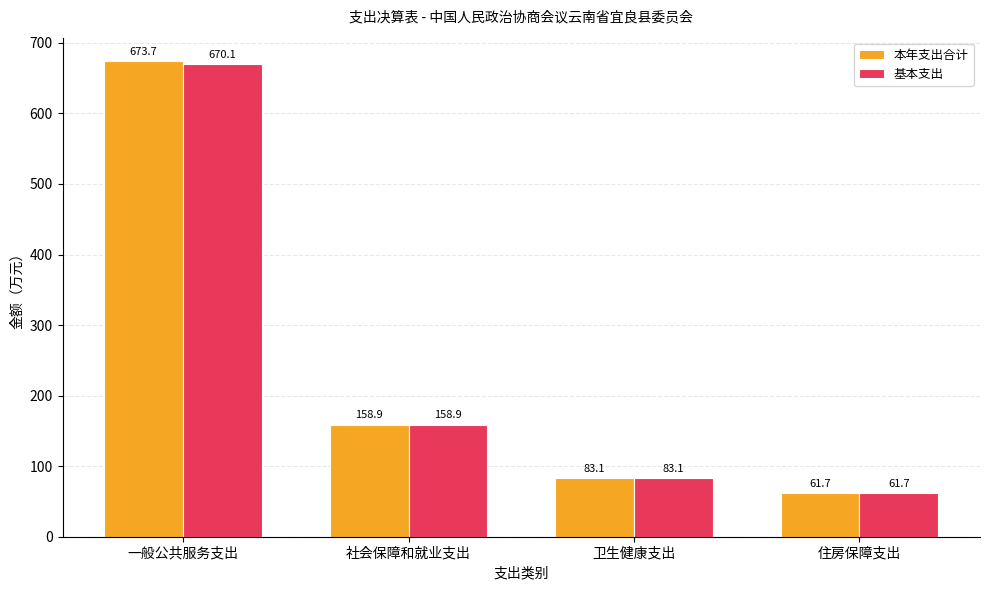

Are the bars grouped side by side (vs. stacked)?

Yes